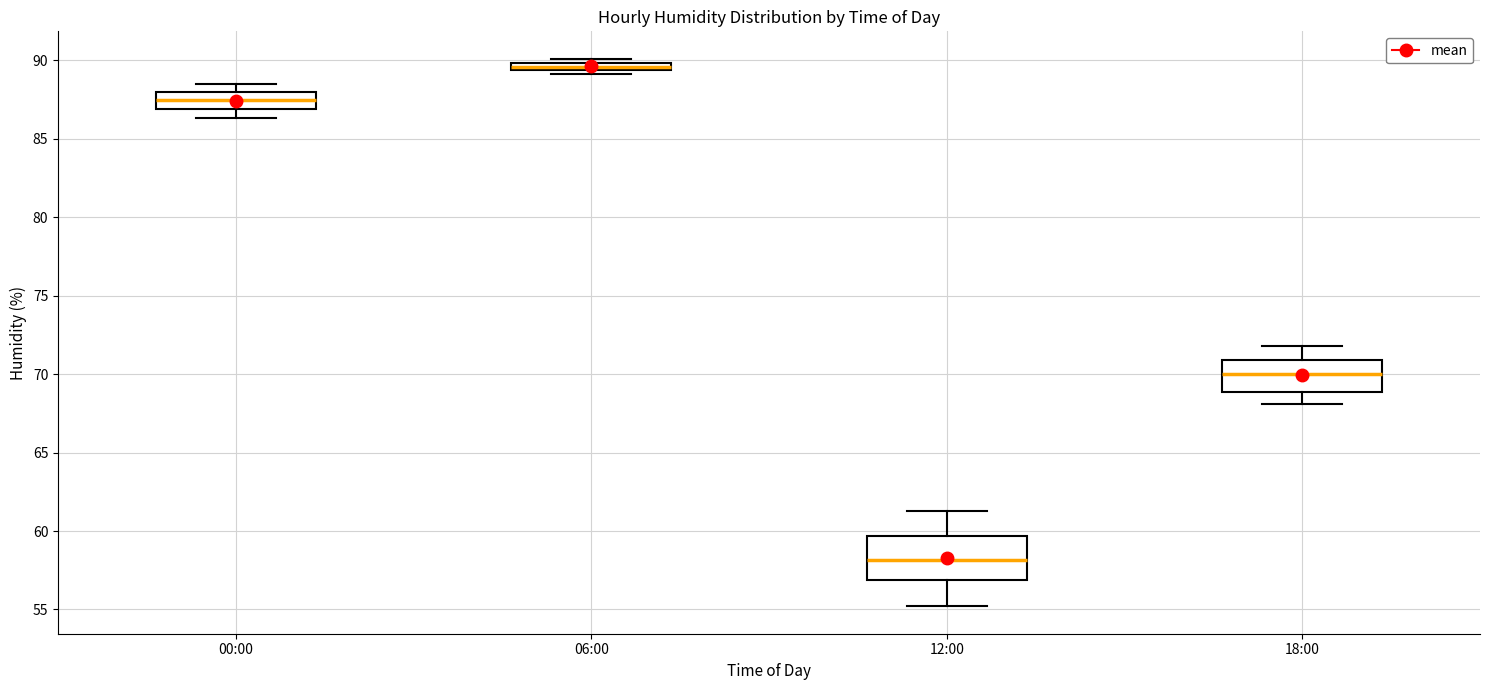

Which box has the highest median line?

06:00